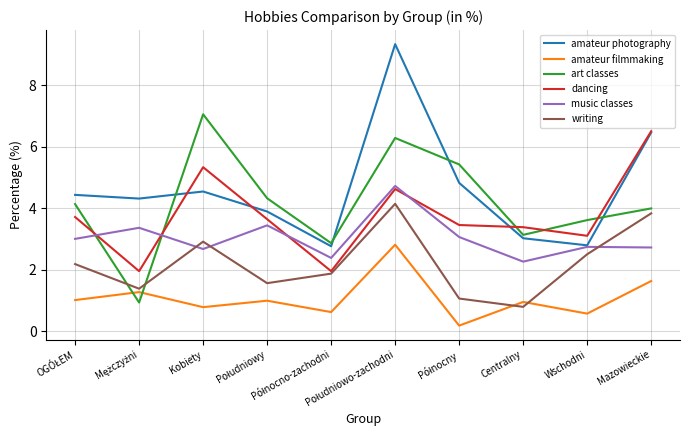

Rank the series by their maximum value, from lowest to highest.

amateur filmmaking, writing, music classes, dancing, art classes, amateur photography